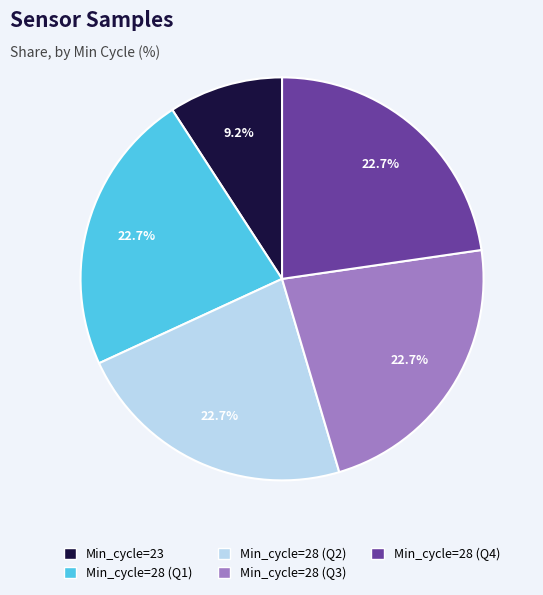

Is there any slice that represents more than half of the pie?

No